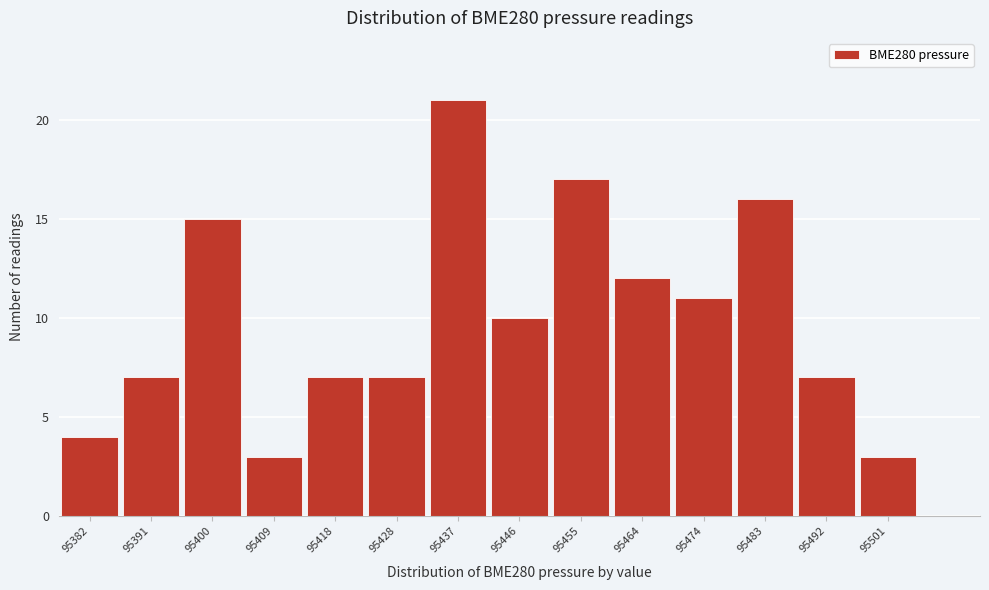

Reading right to left, list all the values displayed in this chart.

3	7	16	11	12	17	10	21	7	7	3	15	7	4